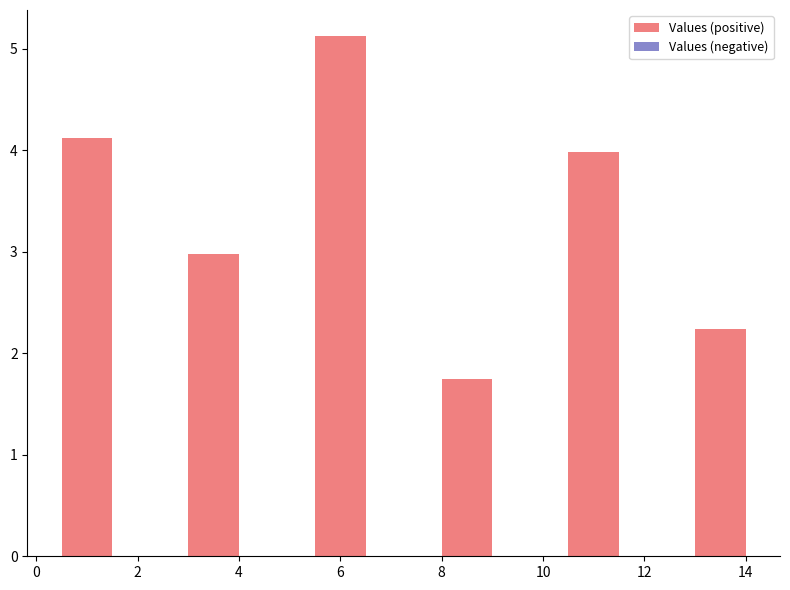

What is the average value?

3.4